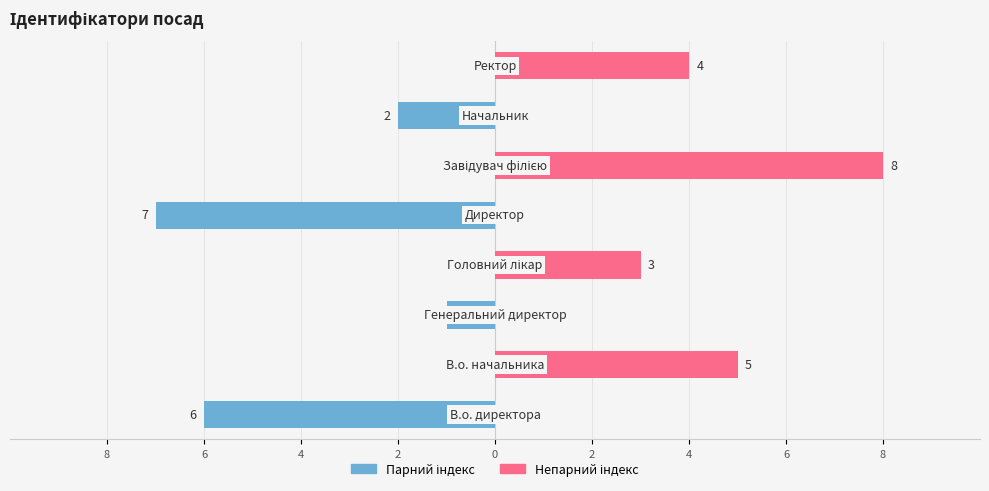

What is the average value of the Правий (непарний) series?

2